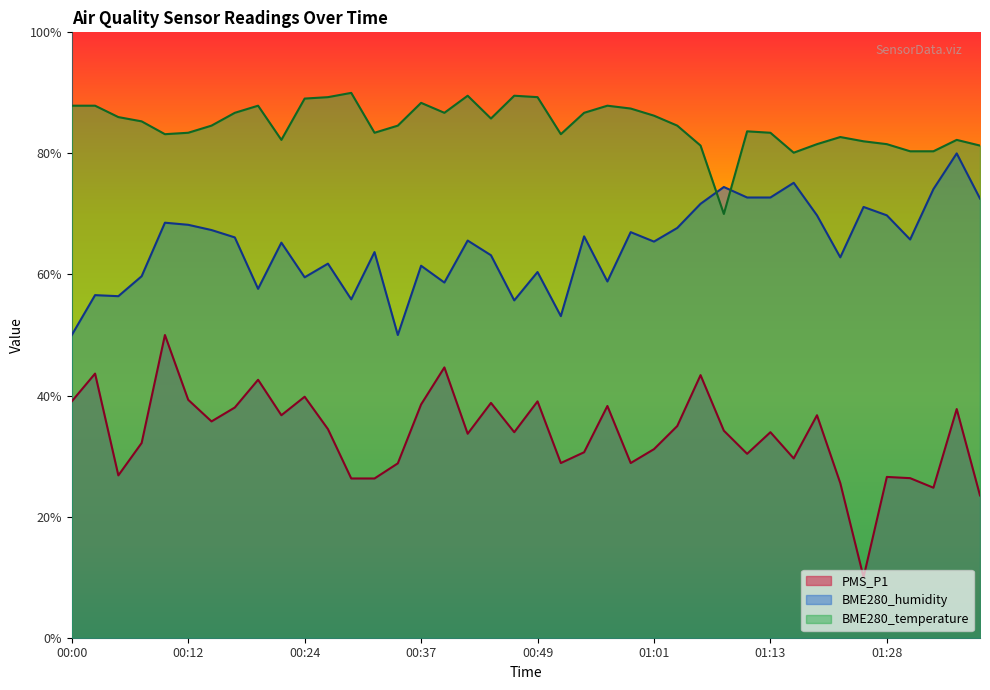

What is the difference between the maximum and second lowest values in the BME280_temperature series?

9.9